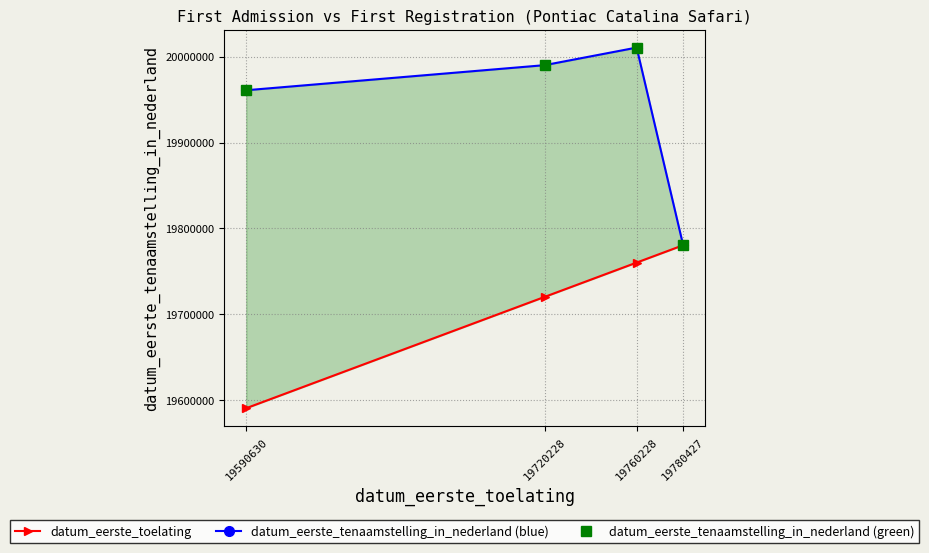

Is it true that datum_eerste_tenaamstelling_in_nederland (blue) equals 19960919 at 19590630?

True